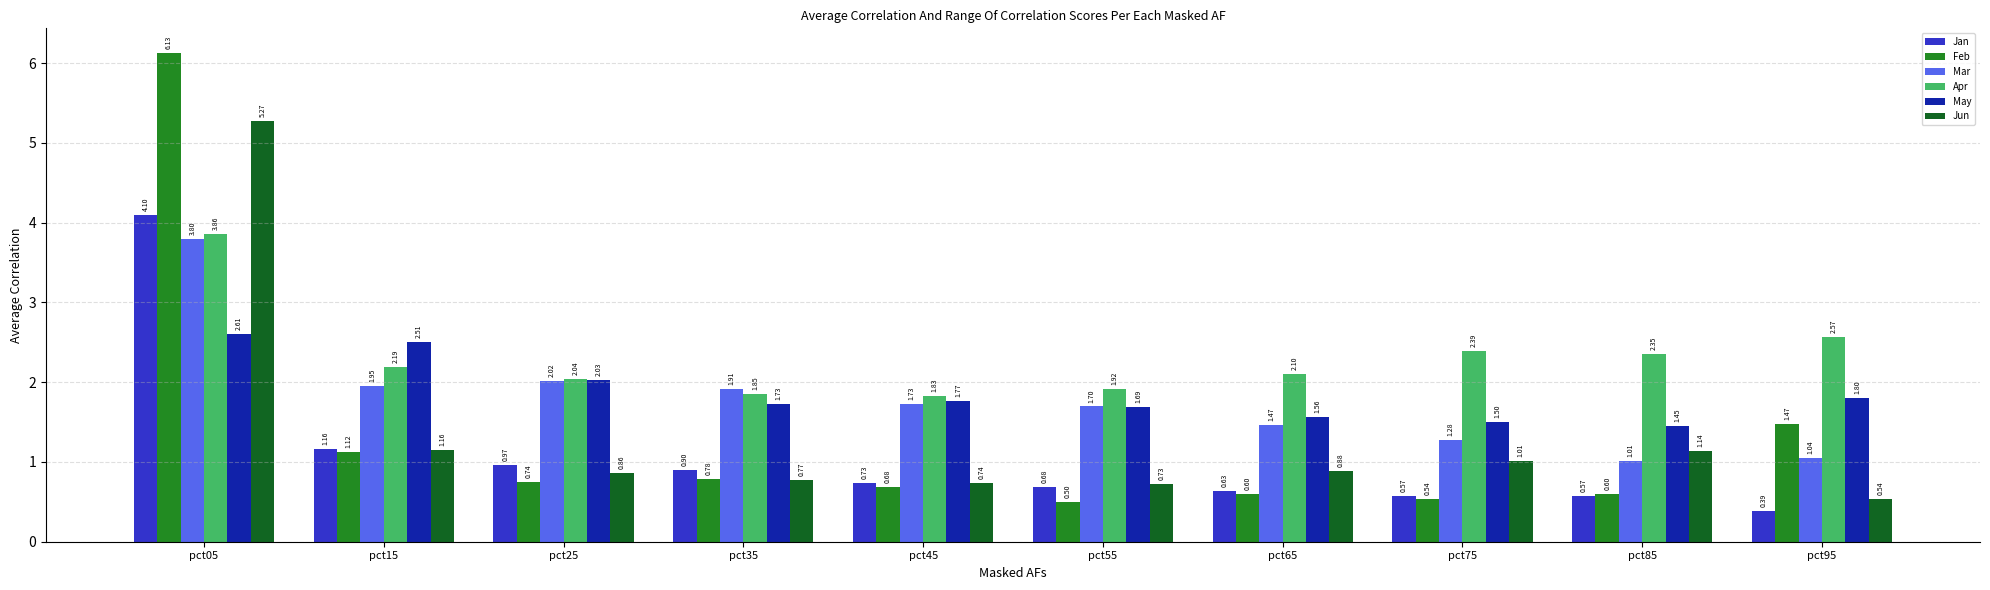

Where is Jun nearest to the value 2?

pct15